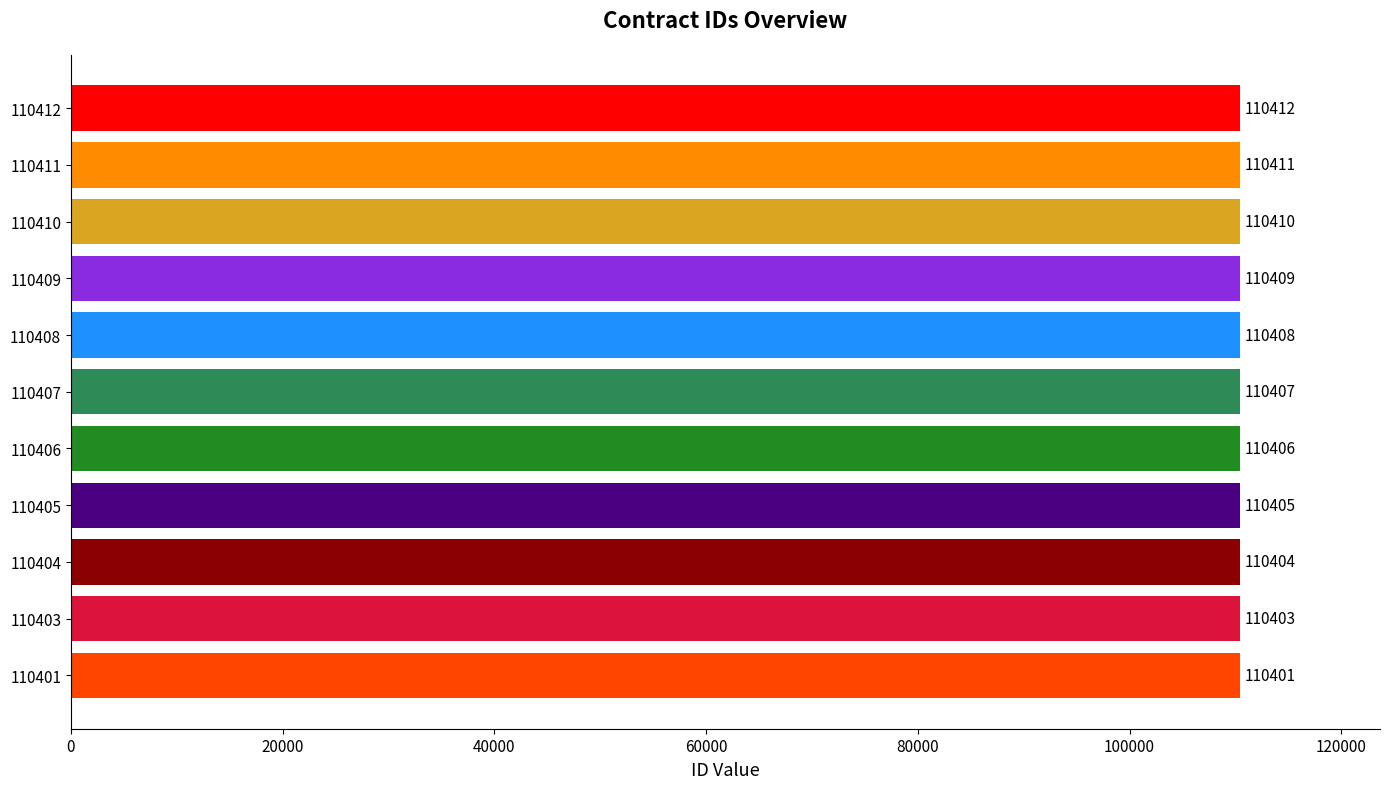

Reading top to bottom, what are all the values shown in this chart?

110412	110411	110410	110409	110408	110407	110406	110405	110404	110403	110401